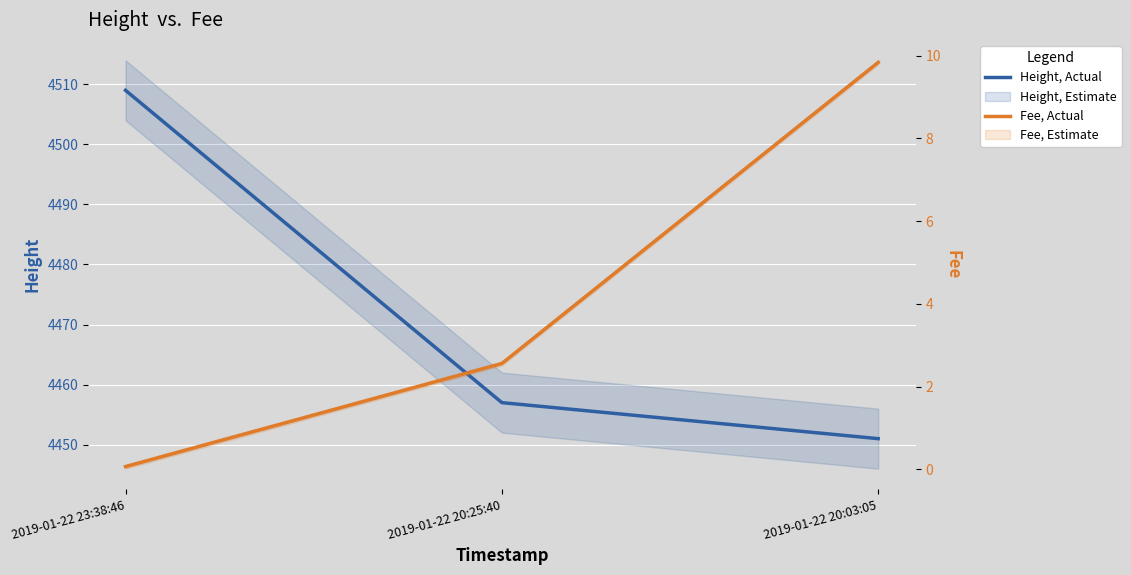

Reading left to right, extract all data points from this chart.

Height, Actual: 4509.0	4457.0	4451.0
Fee, Actual: 0.1	2.6	9.8